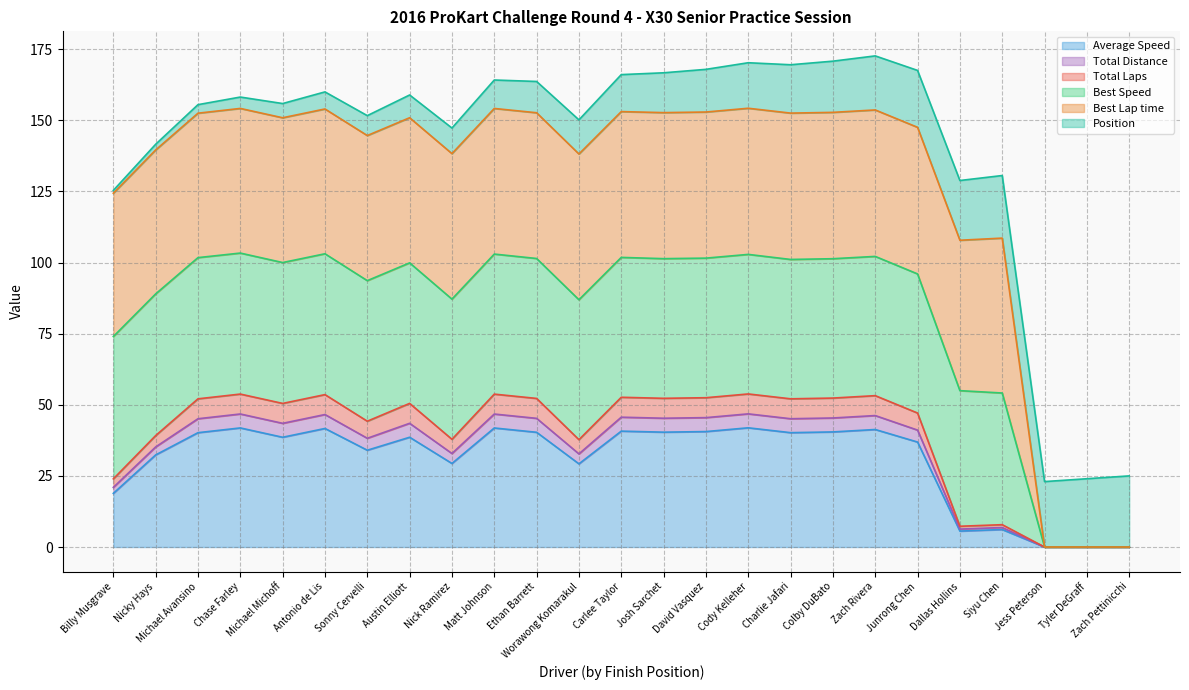

The value of Average Speed at Michael Michoff is 69.1. True or false?

False